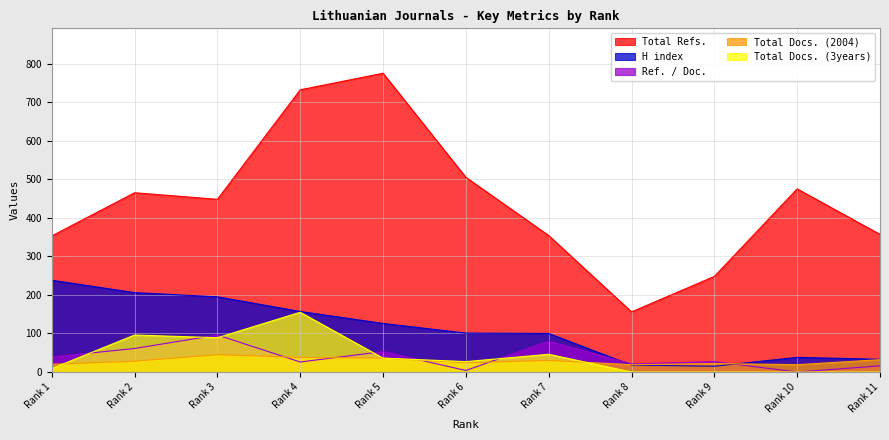

Where does the Total Refs. series first go above 448?

Rank 2